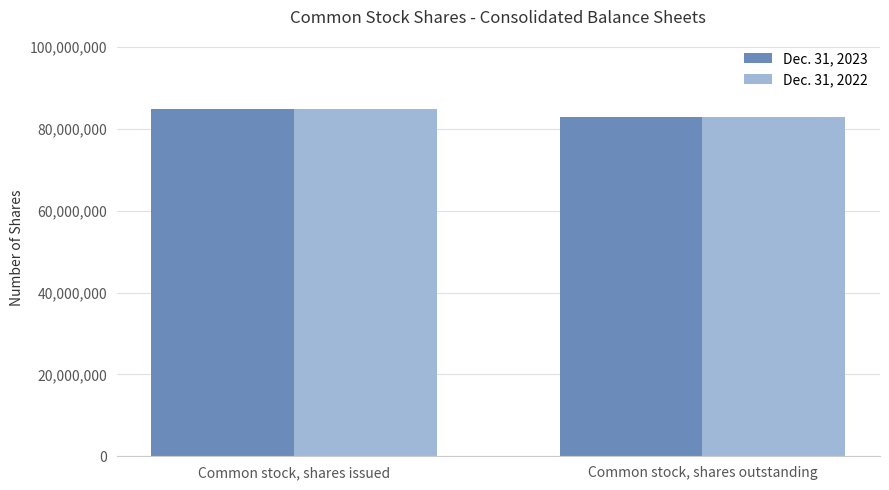

What is the highest value of the Dec. 31, 2023 series?

84879693